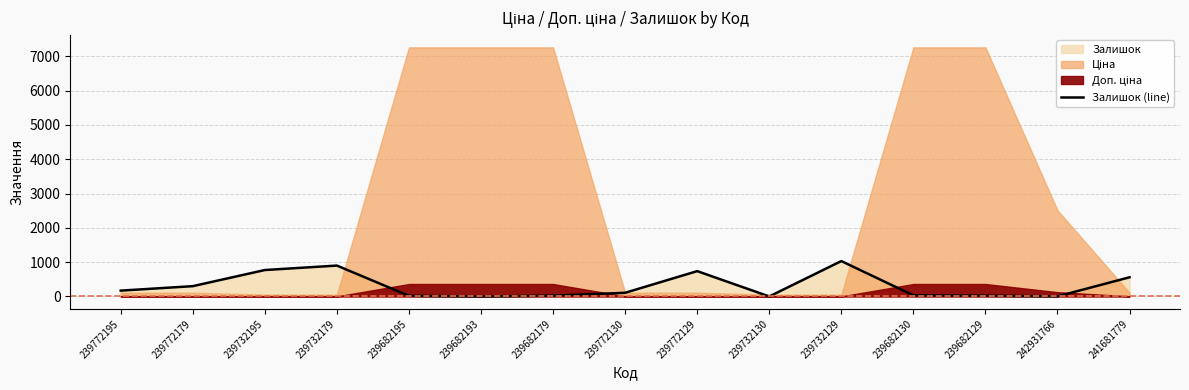

Is it true that the value at 239772195 is 170?

True